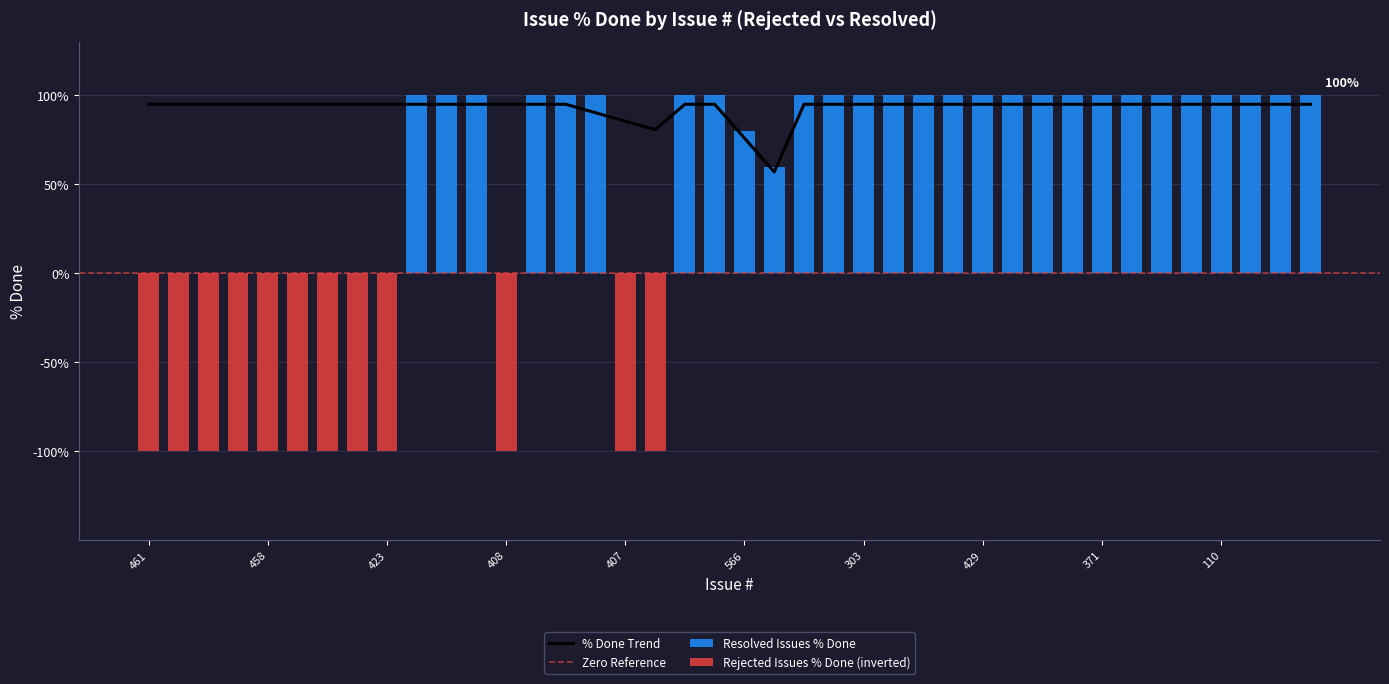

What position from the left is 110?

37